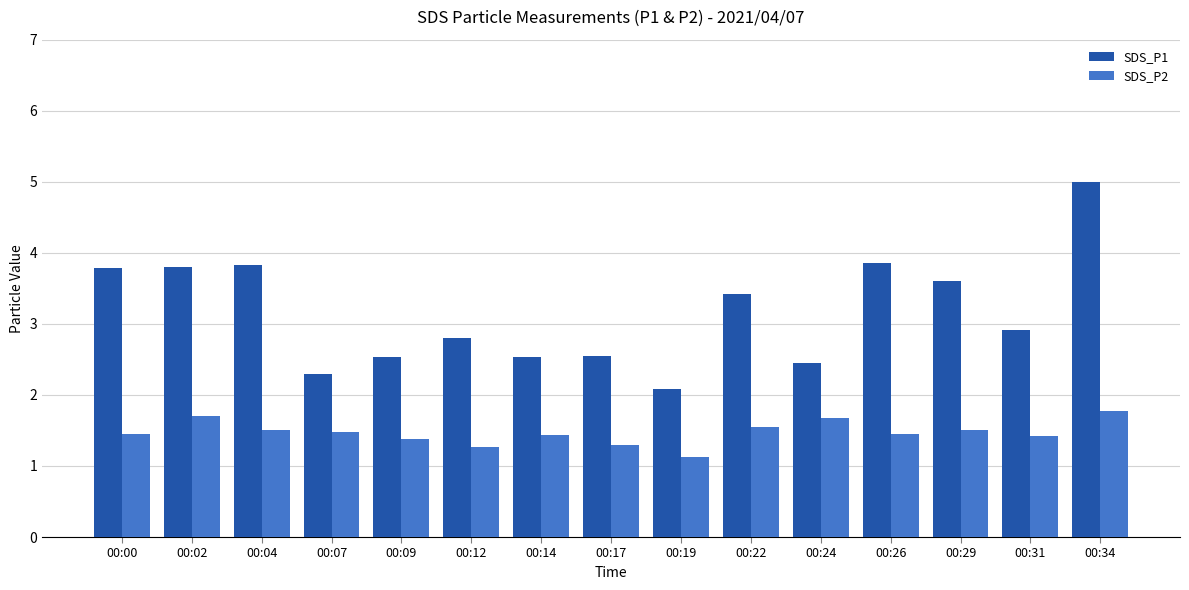

Rank the series by their maximum value, from lowest to highest.

SDS_P2, SDS_P1